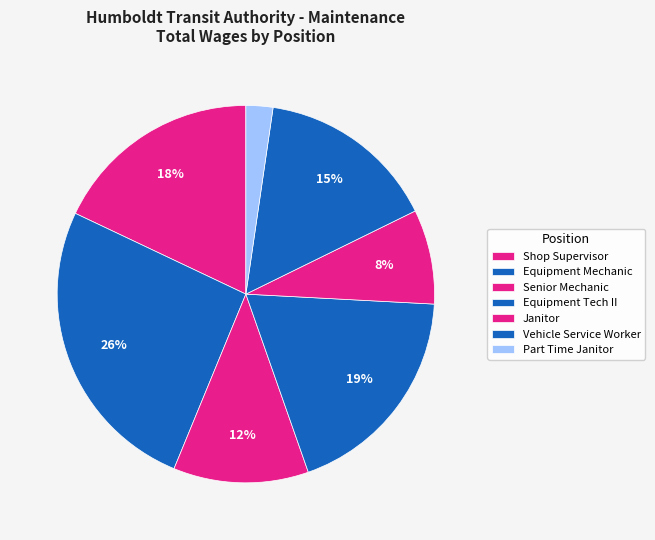

Is it true that Equipment Tech II is 13% of the pie?

False